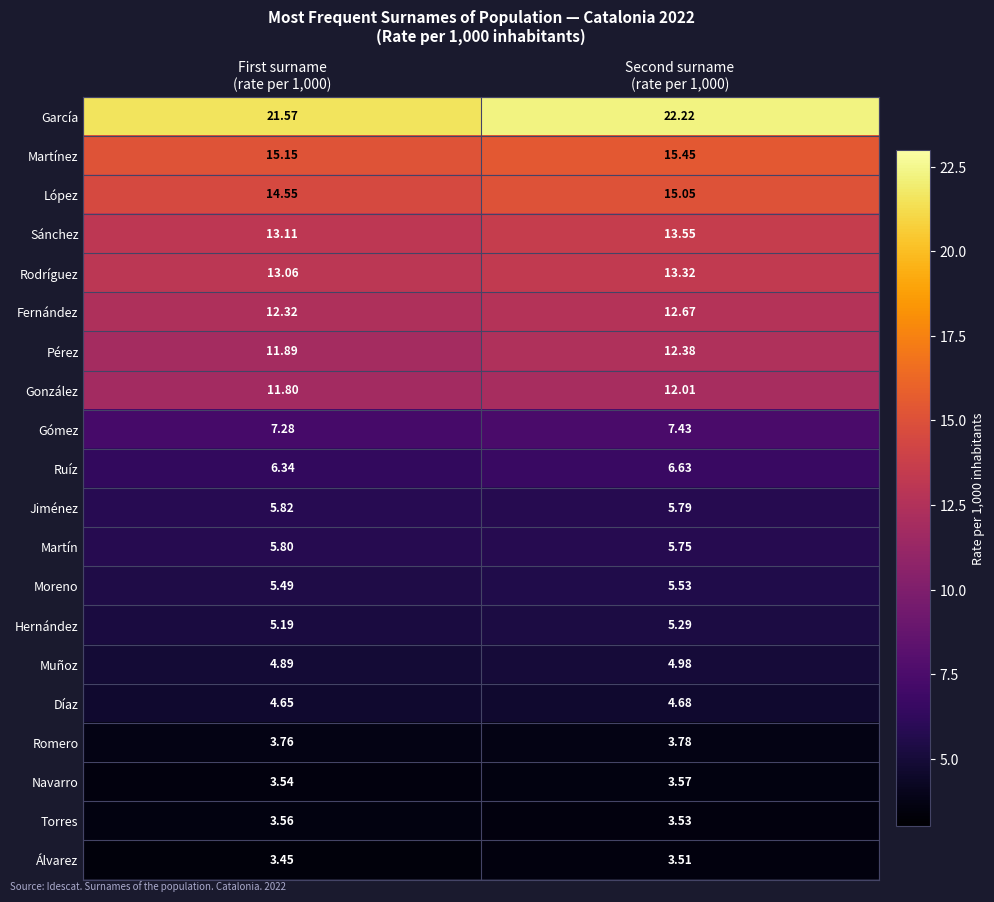

What is the total value across all series at First surname
(rate per 1,000)?

173.2